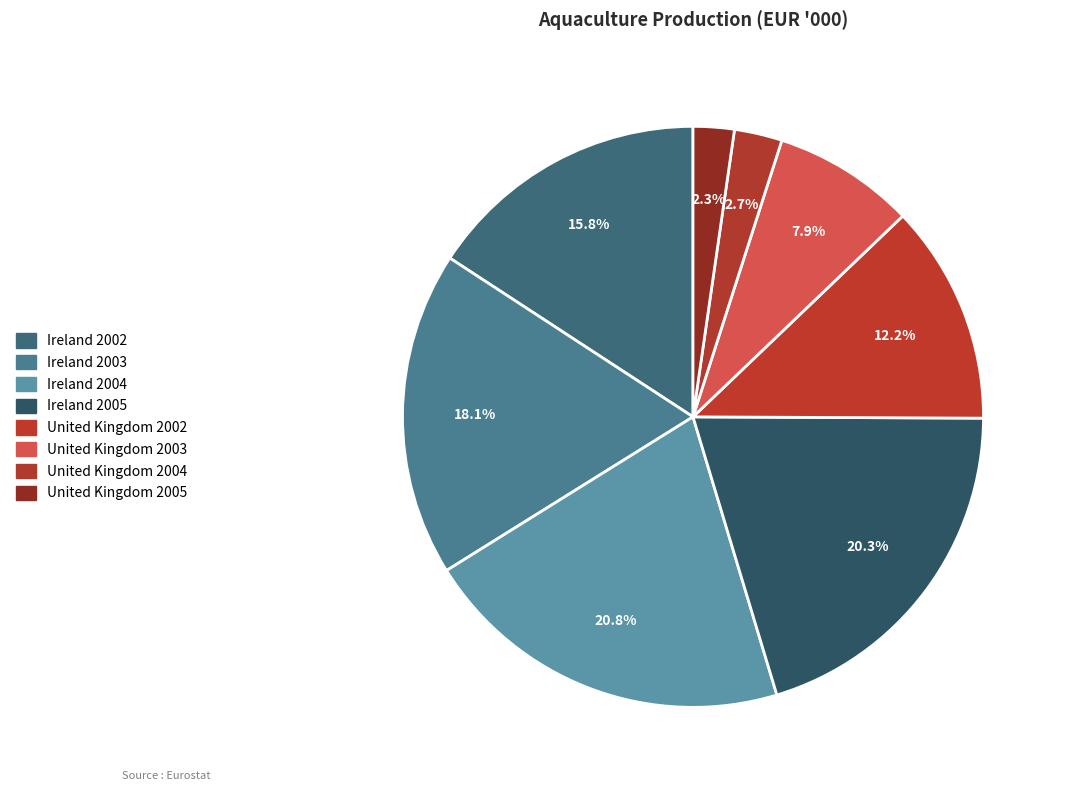

How many segments does this pie chart have?

8